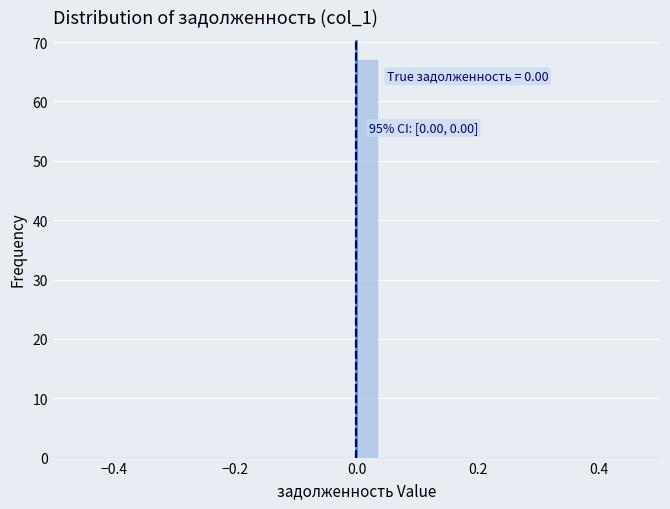

Read against the x-axis, roughly where is the centre of the tallest bar?

0.02